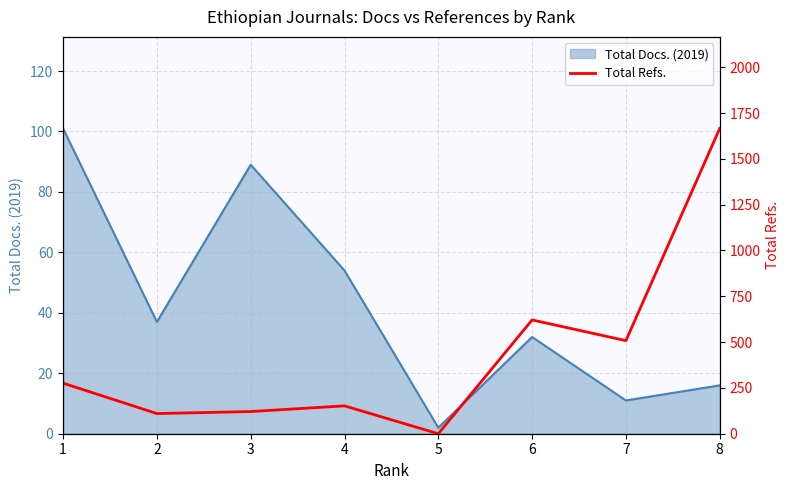

The chart shows a value of 151 at 1. True or false?

False